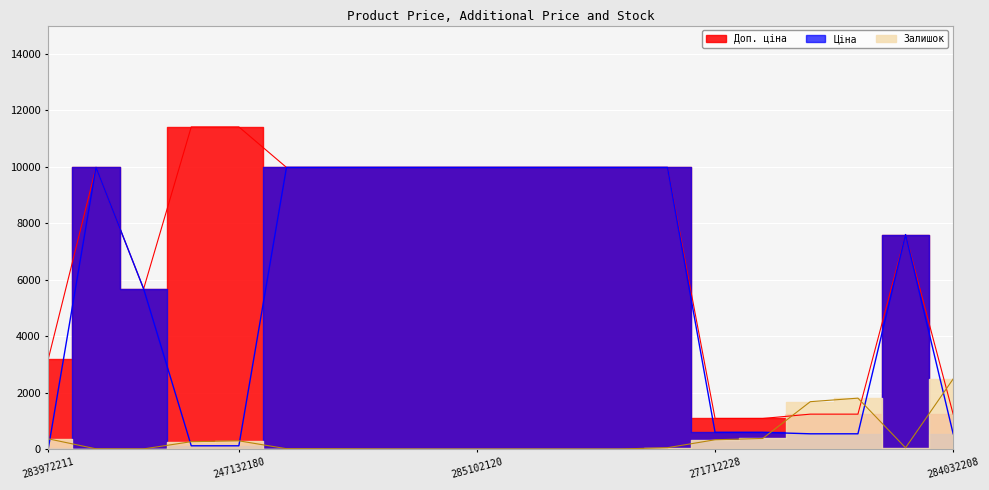

At which label does Ціна reach its peak?

285101569